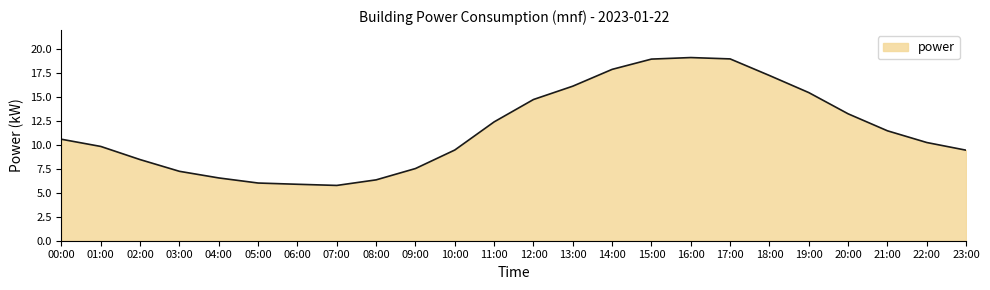

True or false: the data shows 10.6 at 00:00.

True